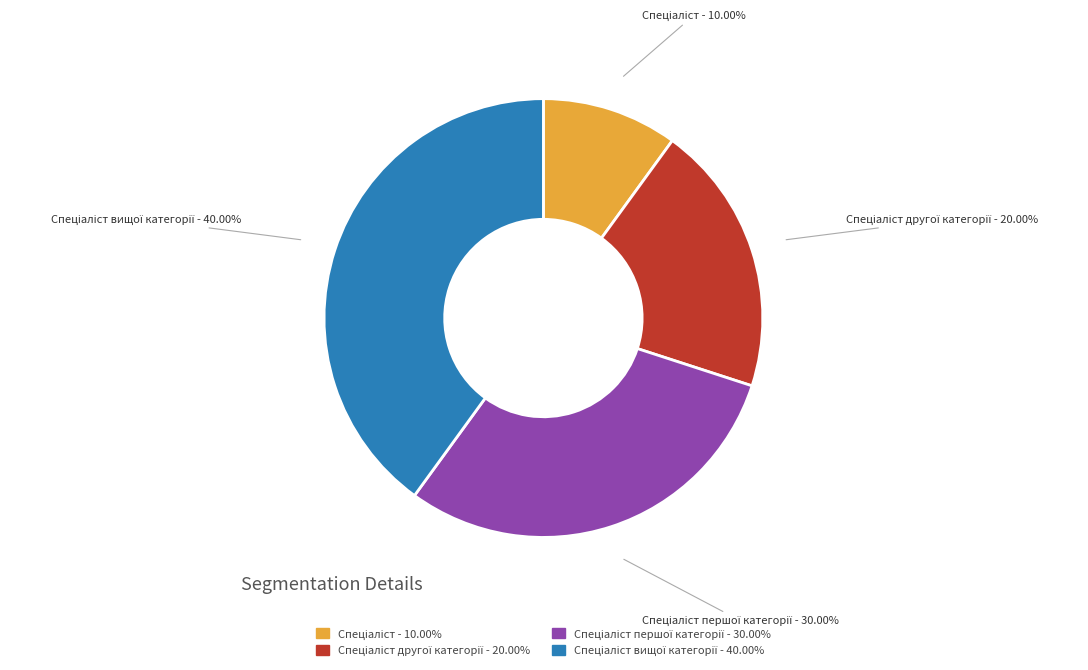

Is there any slice that represents more than half of the pie?

No